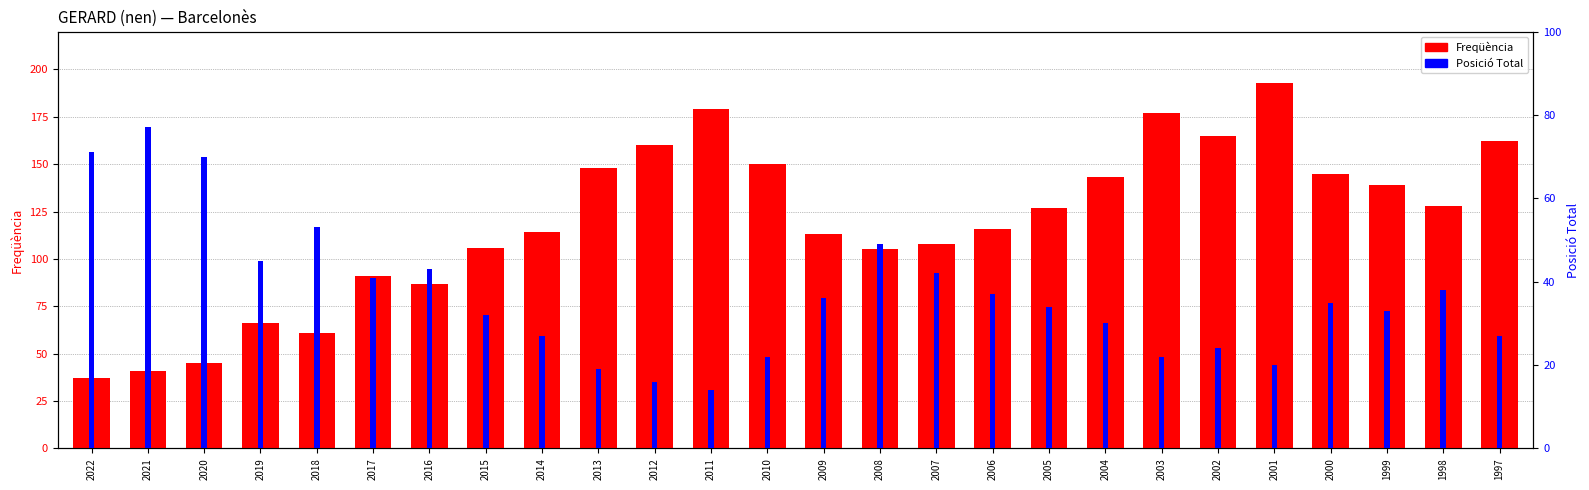

Reading left to right, what are all the values shown in this chart?

Freqüència: 2022=37	2021=41	2020=45	2019=66	2018=61	2017=91	2016=87	2015=106	2014=114	2013=148	2012=160	2011=179	2010=150	2009=113	2008=105	2007=108	2006=116	2005=127	2004=143	2003=177	2002=165	2001=193	2000=145	1999=139	1998=128	1997=162
Posició Total: 2022=71	2021=77	2020=70	2019=45	2018=53	2017=41	2016=43	2015=32	2014=27	2013=19	2012=16	2011=14	2010=22	2009=36	2008=49	2007=42	2006=37	2005=34	2004=30	2003=22	2002=24	2001=20	2000=35	1999=33	1998=38	1997=27